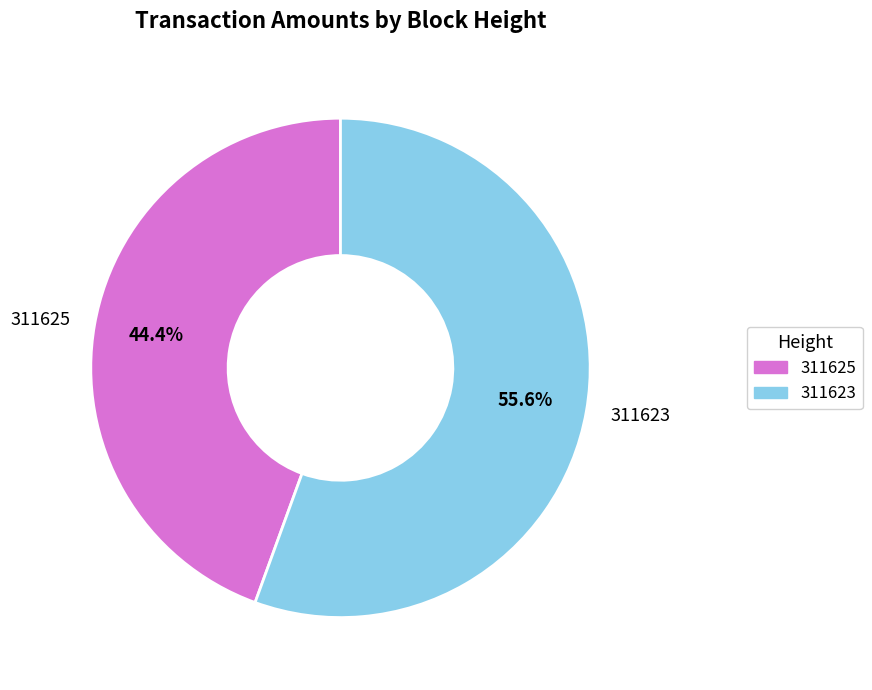

Does 311623 represent more than half of the total?

Yes